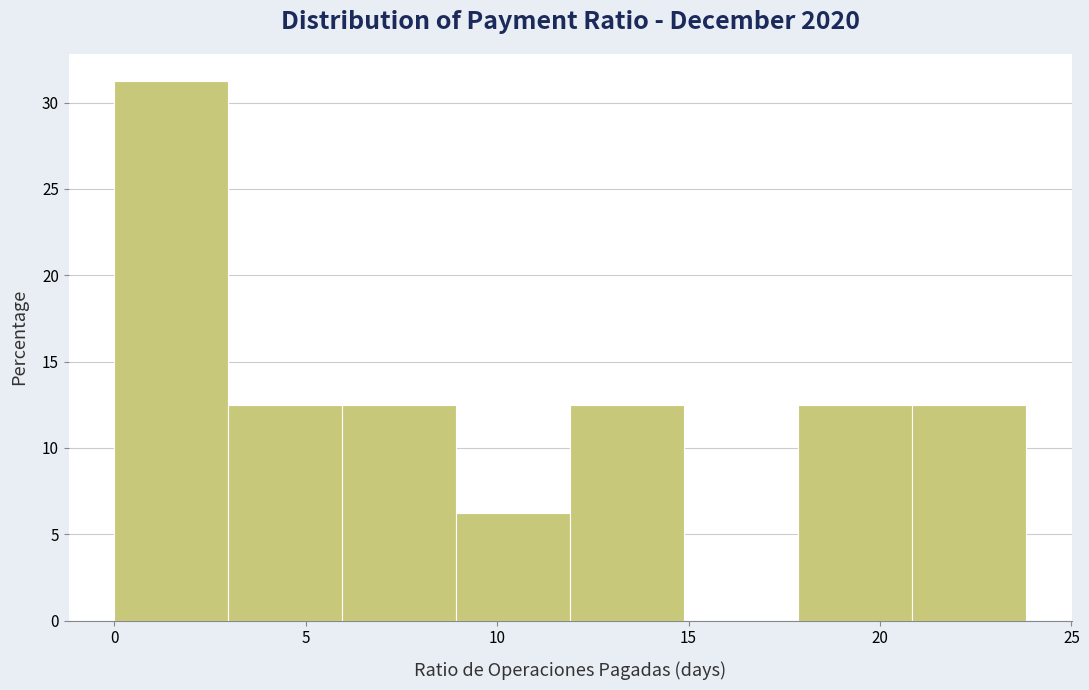

Reading left to right, list every bar in this chart as the range it spans on the x-axis followed by its height. Neither the bar edges nor the heights are printed on the chart, so give them approximately, as read against the axes.

0 to 3: 31.5
3 to 6: 12.5
6 to 9: 12.5
9 to 12: 6.5
12 to 15: 12.5
15 to 18: 0
18 to 21: 12.5
21 to 24: 12.5